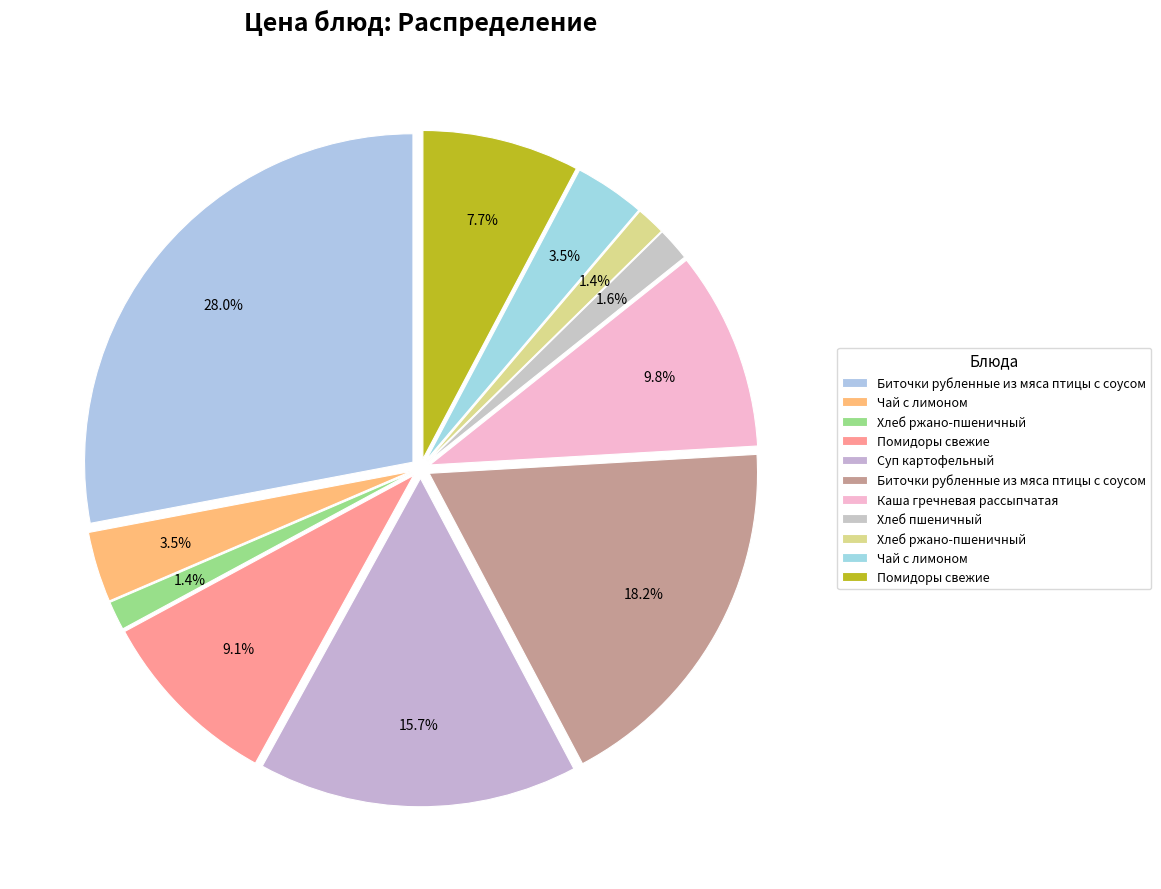

Which slice is the largest?

Биточки рубленные из мяса птицы с соусом (завтрак)